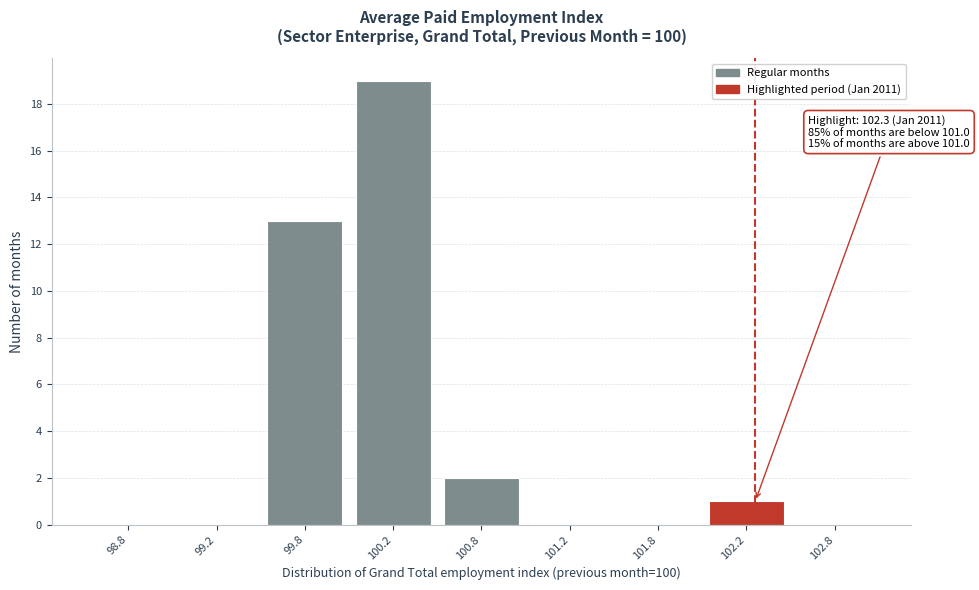

Reading left to right, list all the values displayed in this chart.

98.8=0	99.2=0	99.8=13	100.2=19	100.8=2	101.2=0	101.8=0	102.2=1	102.8=0